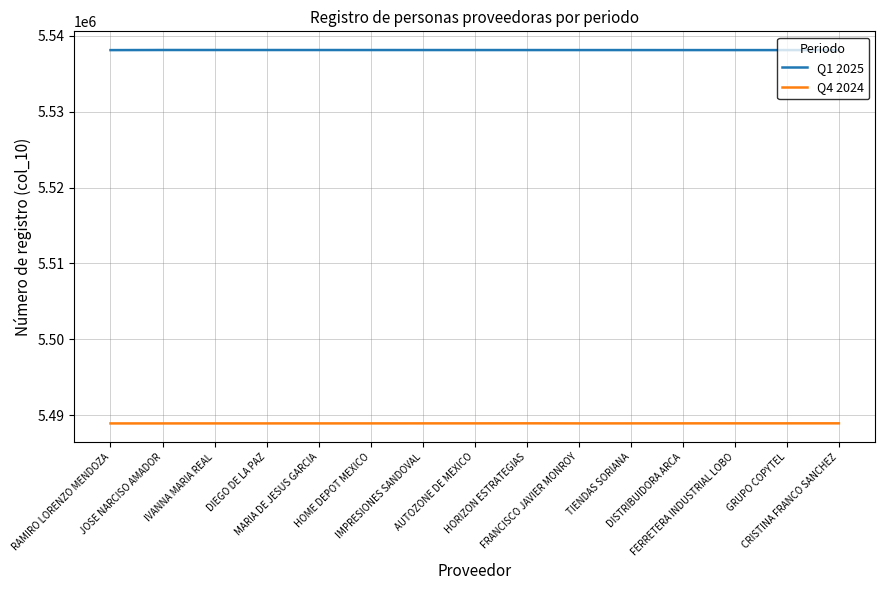

True or false: Q1 2025 and Q4 2024 intersect in this chart.

False